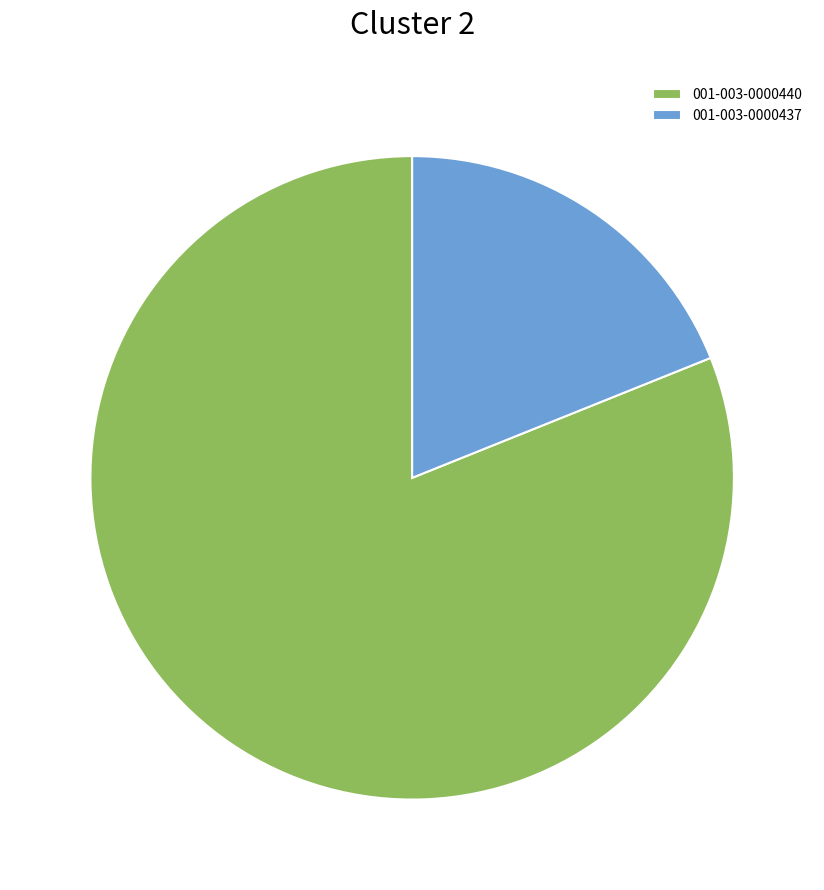

Is there a majority slice in this chart?

Yes